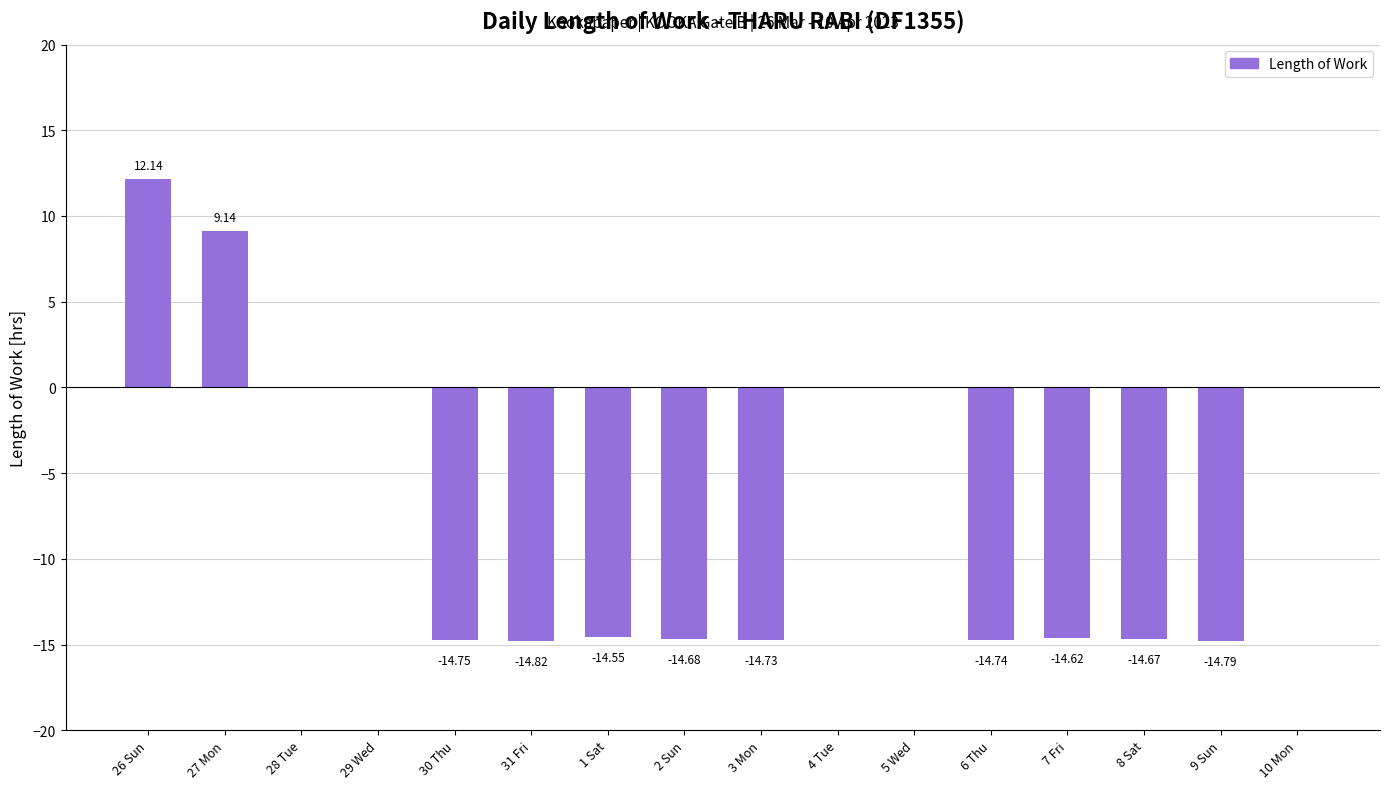

What is the sum of all values?

-111.1